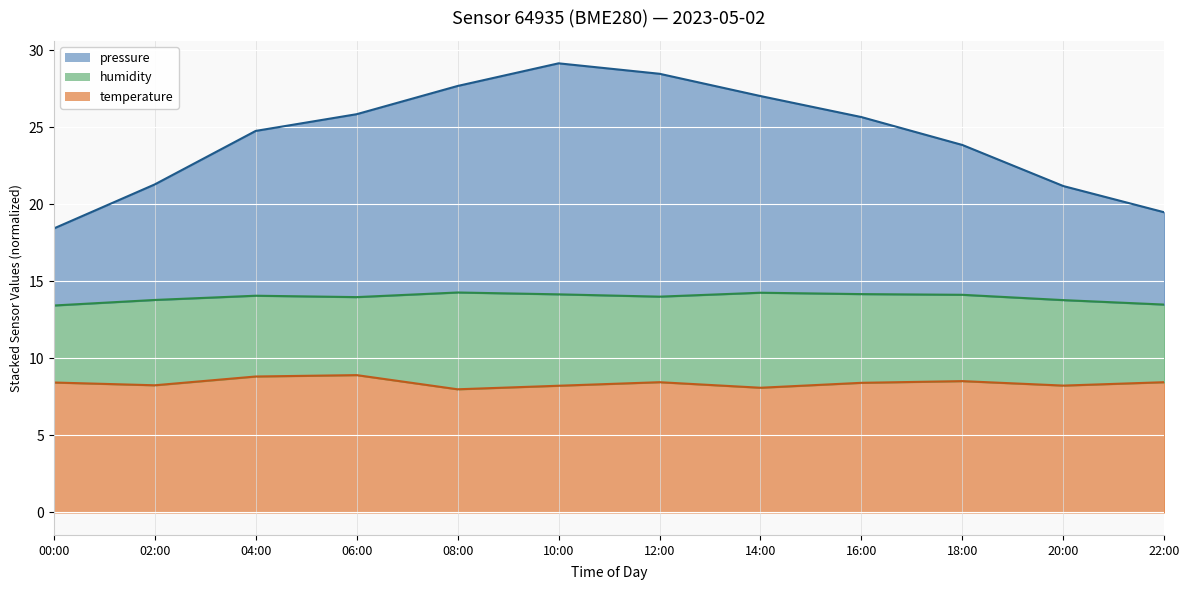

Is it true that temperature equals 13.8 at 00:00?

False